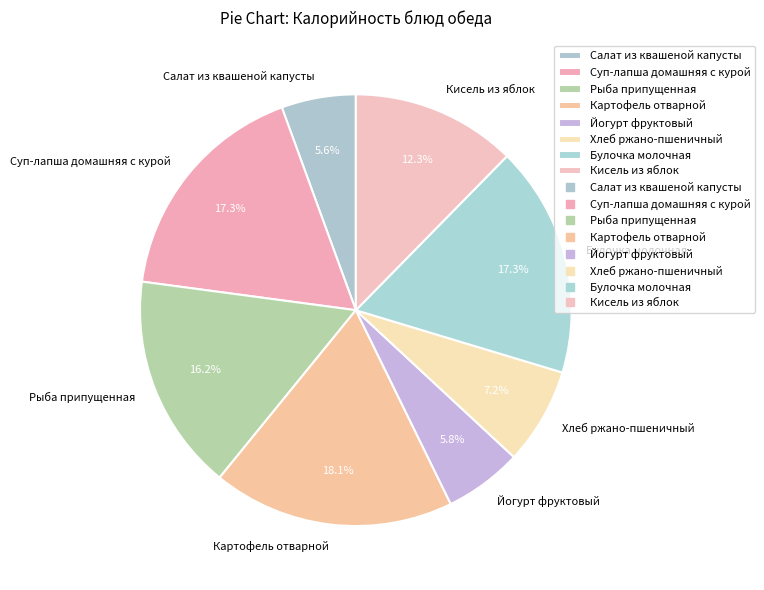

Does Йогурт фруктовый account for over 50% of the chart?

No